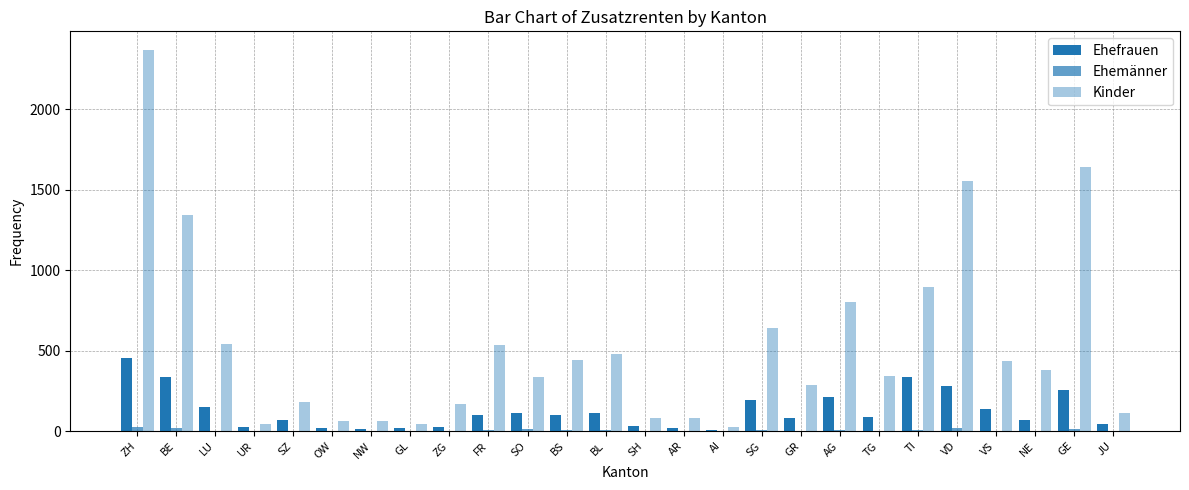

Reading left to right, what are all the values shown in this chart?

Ehefrauen: 456	334	152	25	67	16	15	21	28	102	109	98	114	32	20	7	192	81	210	85	334	277	137	70	254	41
Ehemänner: 26	20	1	0	0	0	1	0	0	6	10	5	9	0	3	0	6	2	8	3	6	17	1	2	13	1
Kinder: 2365	1342	541	42	181	62	61	44	169	532	333	439	478	82	82	28	640	286	800	343	895	1556	438	380	1640	114